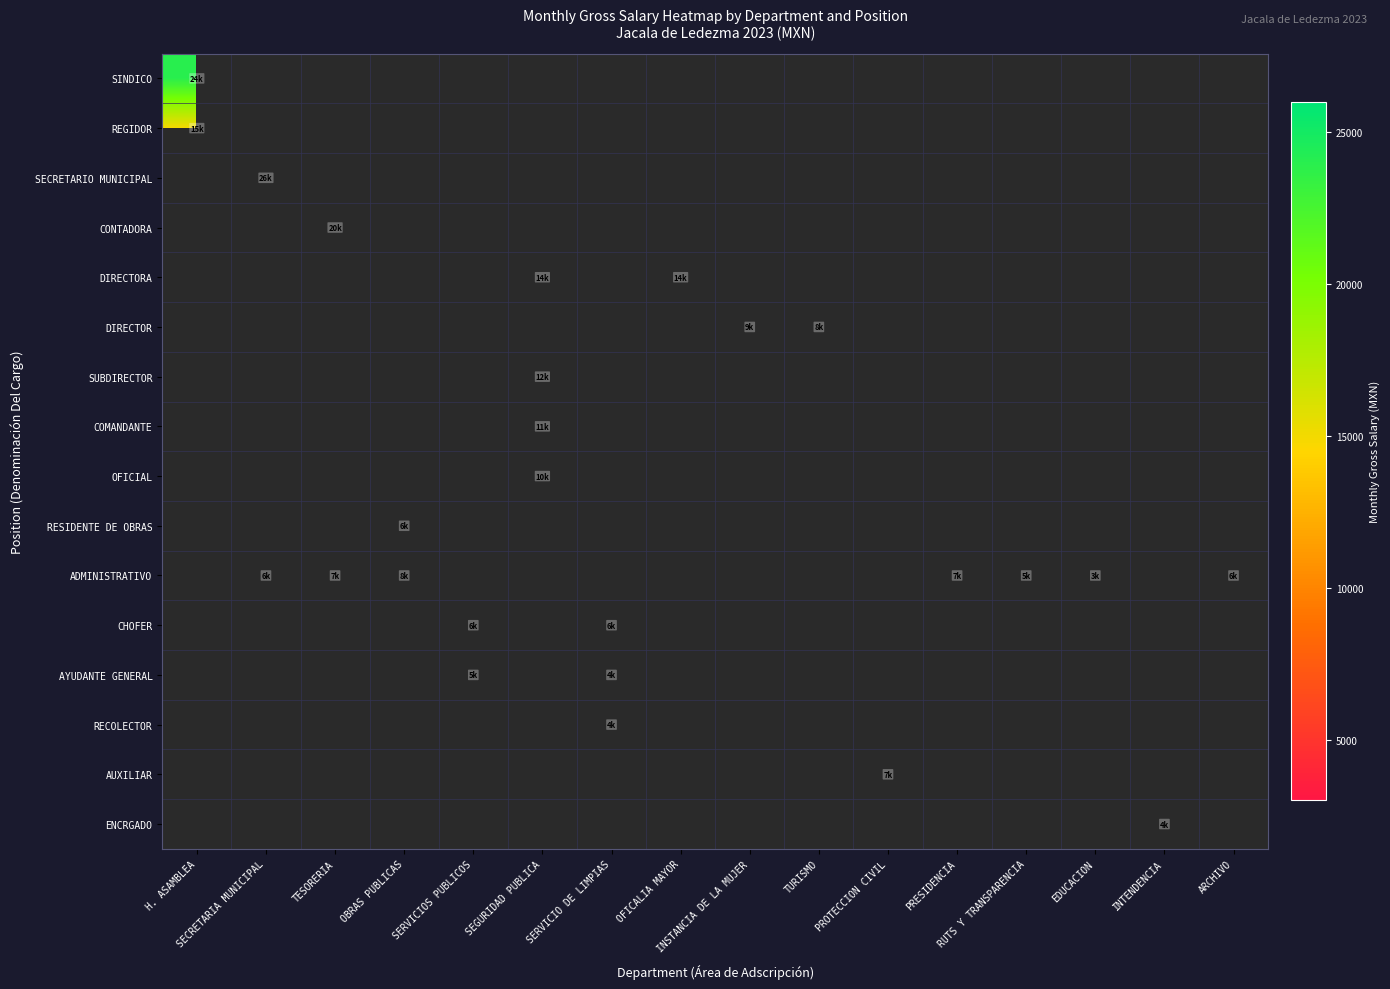

What is the smallest value displayed?

3618.0